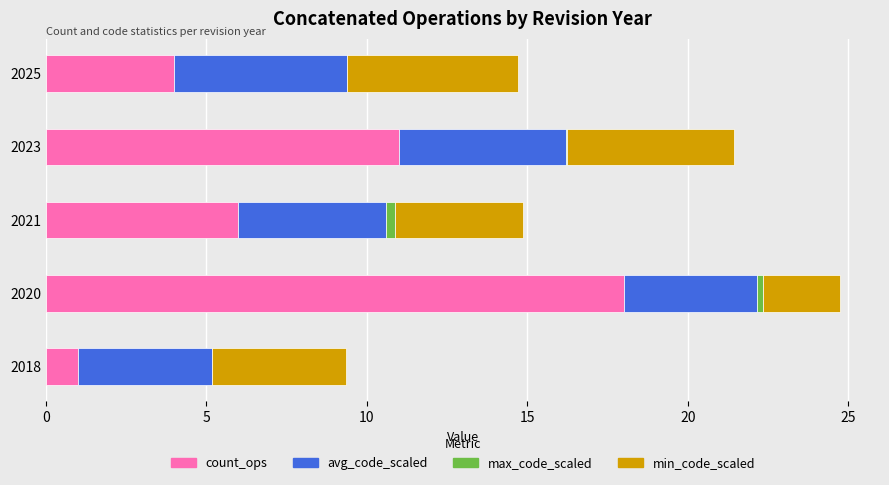

At which label does count_ops reach its peak?

2020